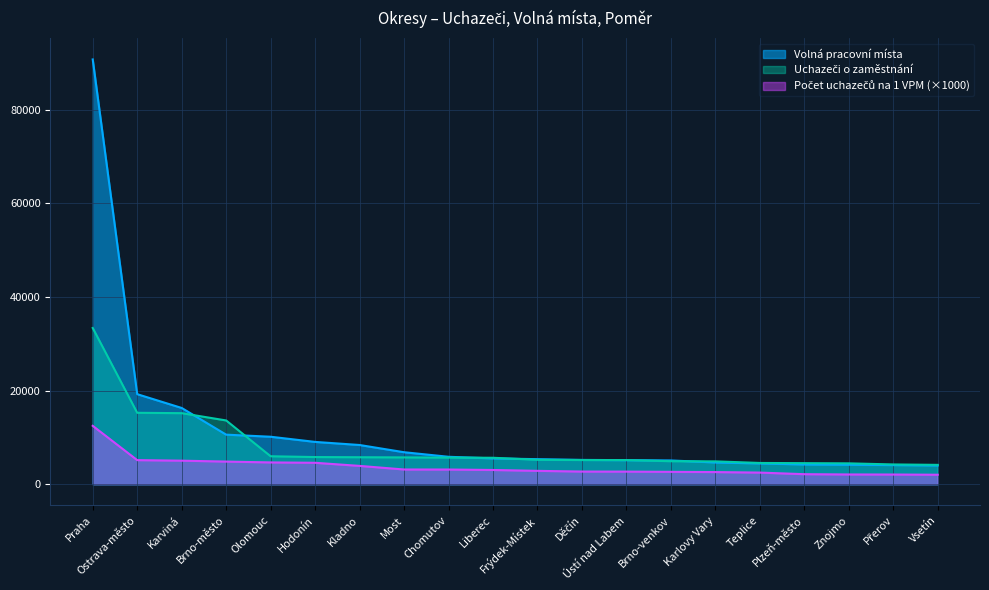

Between Olomouc and Teplice, which is larger?

Olomouc